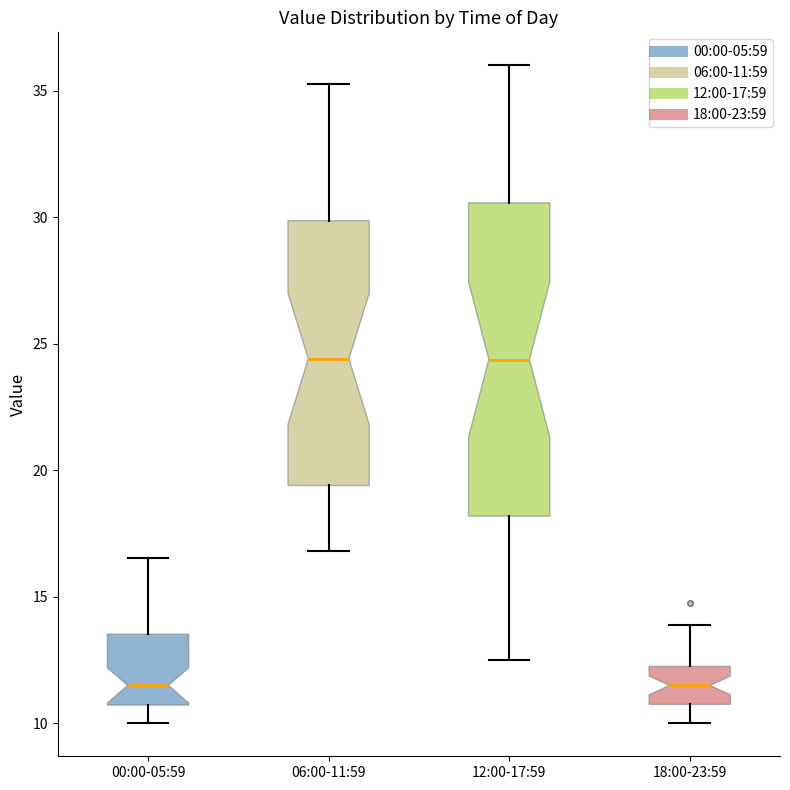

Reading left to right, read every box against the y-axis: the position of its median line, the range the box covers, and the ends of its whiskers. The values are not printed on the chart, so give them approximately, as read against the axis.

00:00-05:59: median 11.5, box 10.5 to 13.5, whiskers 10.0 to 16.5
06:00-11:59: median 24.5, box 19.5 to 30.0, whiskers 17.0 to 35.5
12:00-17:59: median 24.5, box 18.0 to 30.5, whiskers 12.5 to 36.0
18:00-23:59: median 11.5, box 11.0 to 12.5, whiskers 10.0 to 14.0